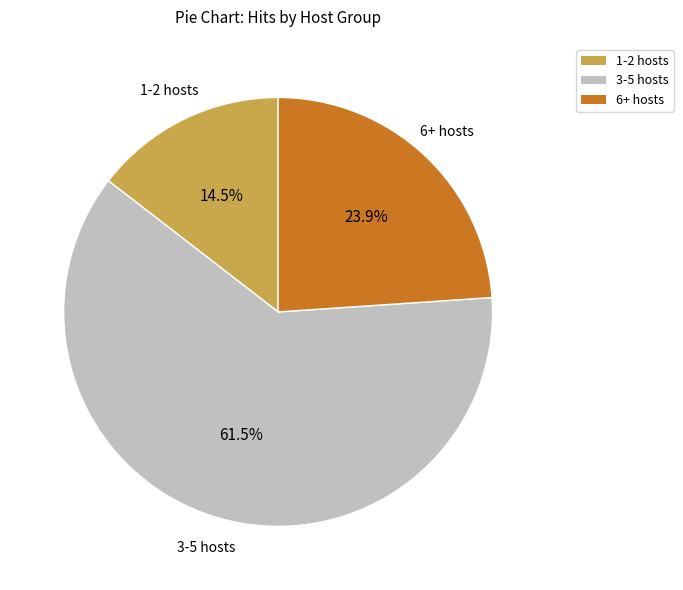

Is there any slice that represents more than half of the pie?

Yes